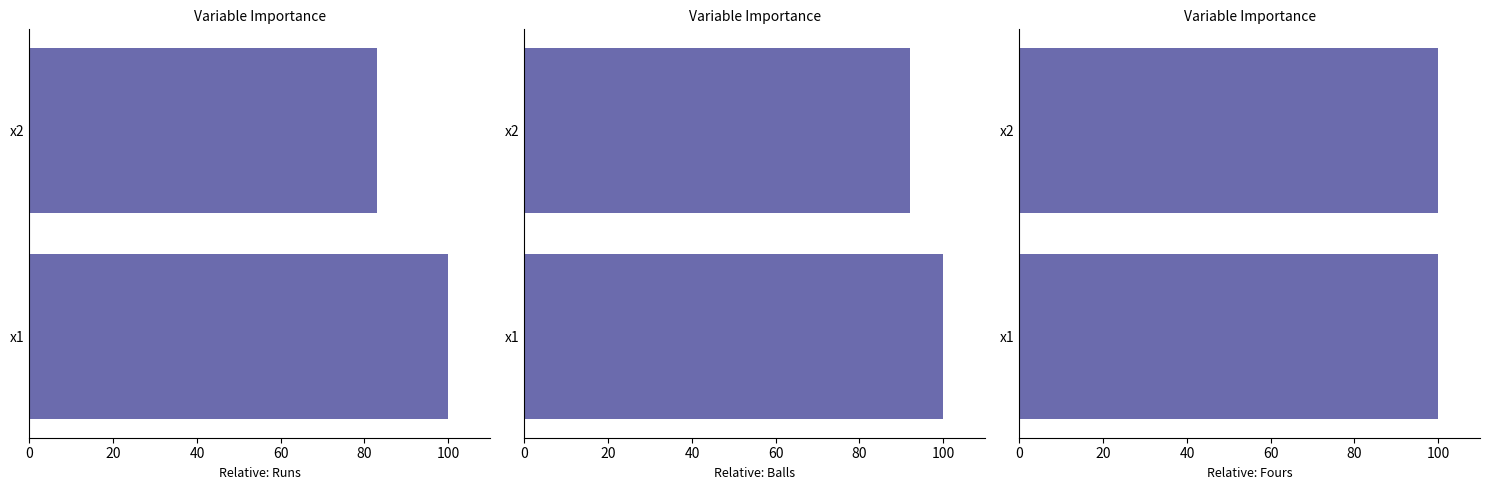

True or false: Fours has a value of 0.5 at 20.

False